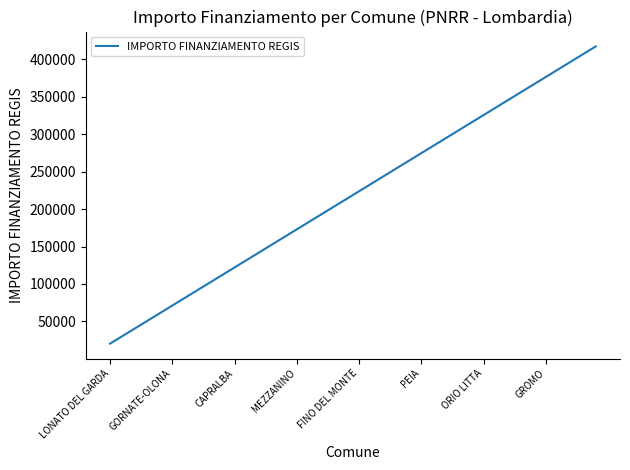

What is the maximum value shown in the chart?

417052